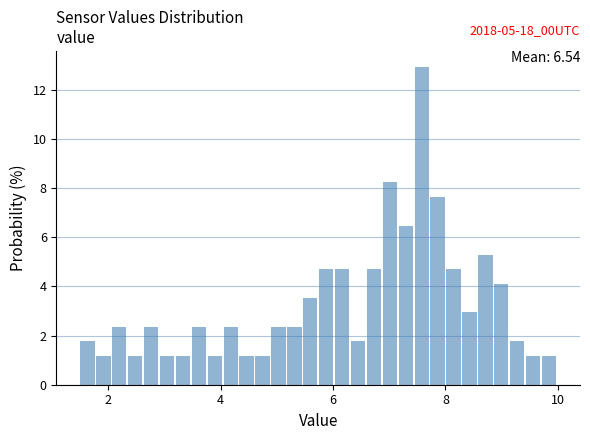

Read against the x-axis, roughly where is the centre of the tallest bar?

7.6